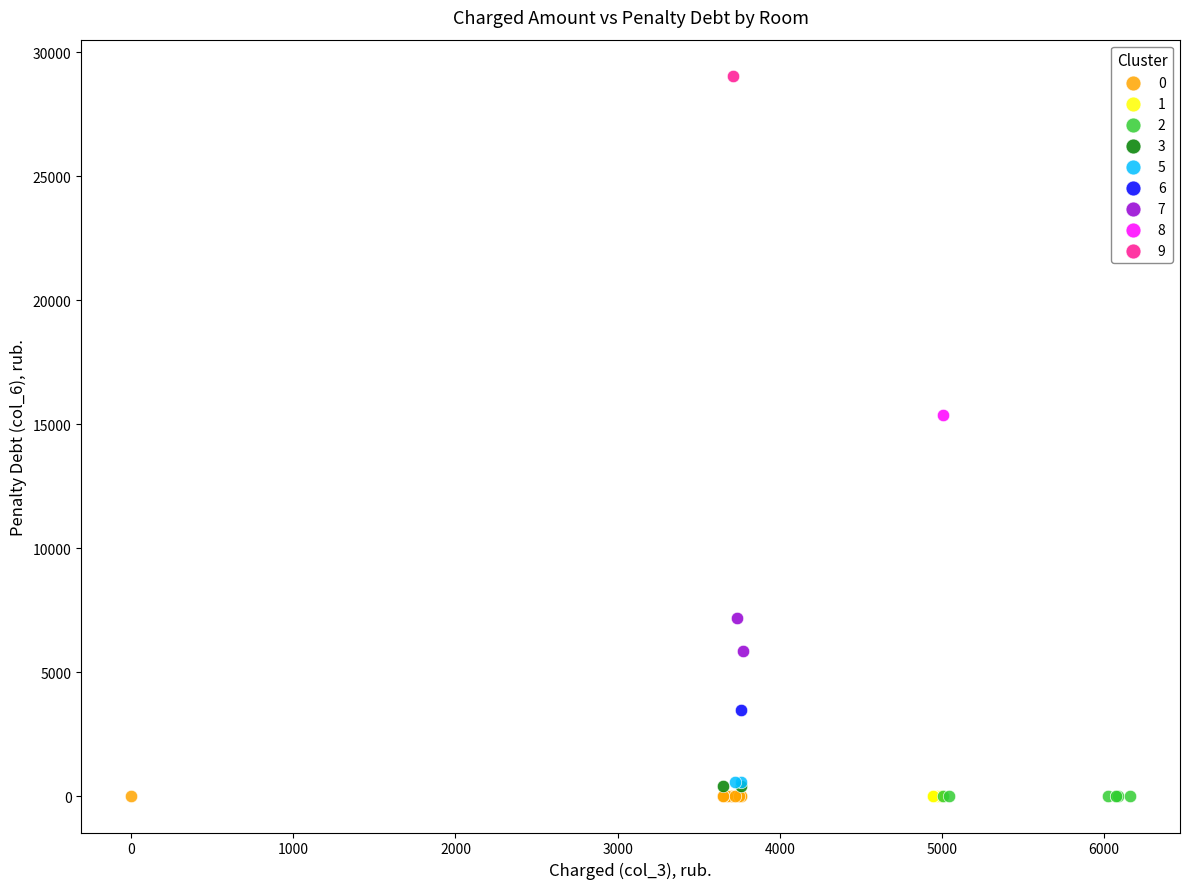

What are all the series names shown in the legend?

0, 1, 2, 3, 5, 6, 7, 8, 9